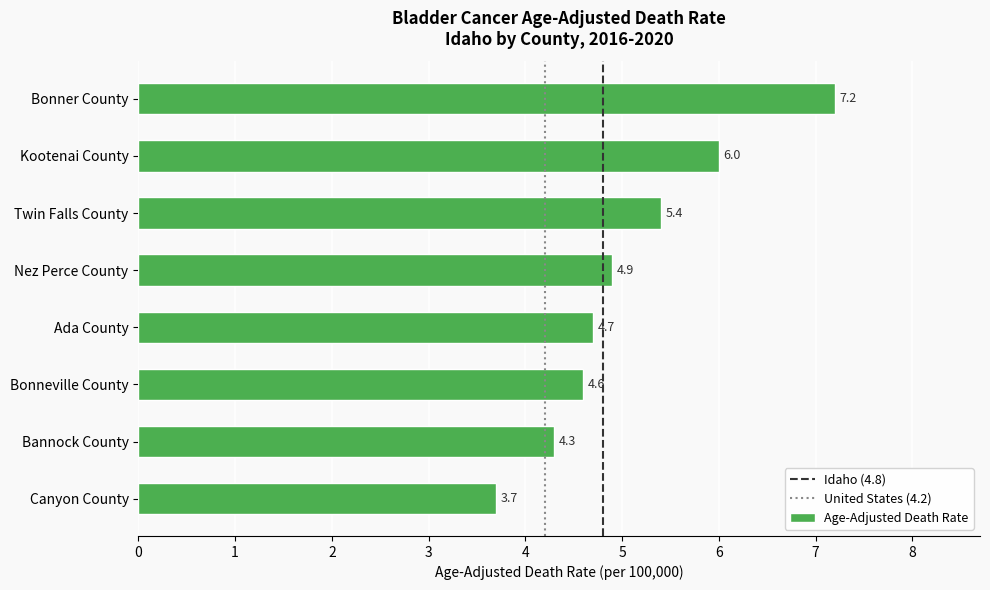

List the labels in order of value, largest first.

Bonner County, Kootenai County, Twin Falls County, Nez Perce County, Ada County, Bonneville County, Bannock County, Canyon County